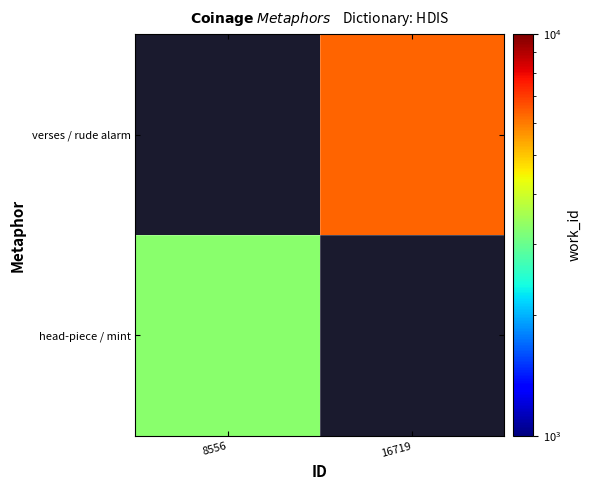

List the series in order of their overall mean, highest first.

head-piece / mint, verses / rude alarm